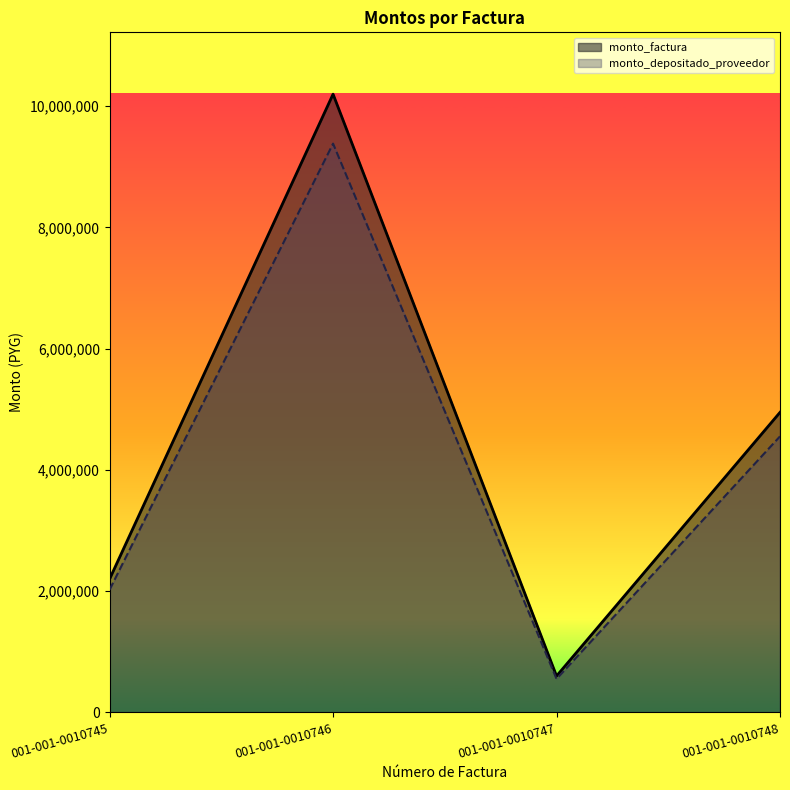

What is the value of the monto_factura point at the 4th from the left?

4950000